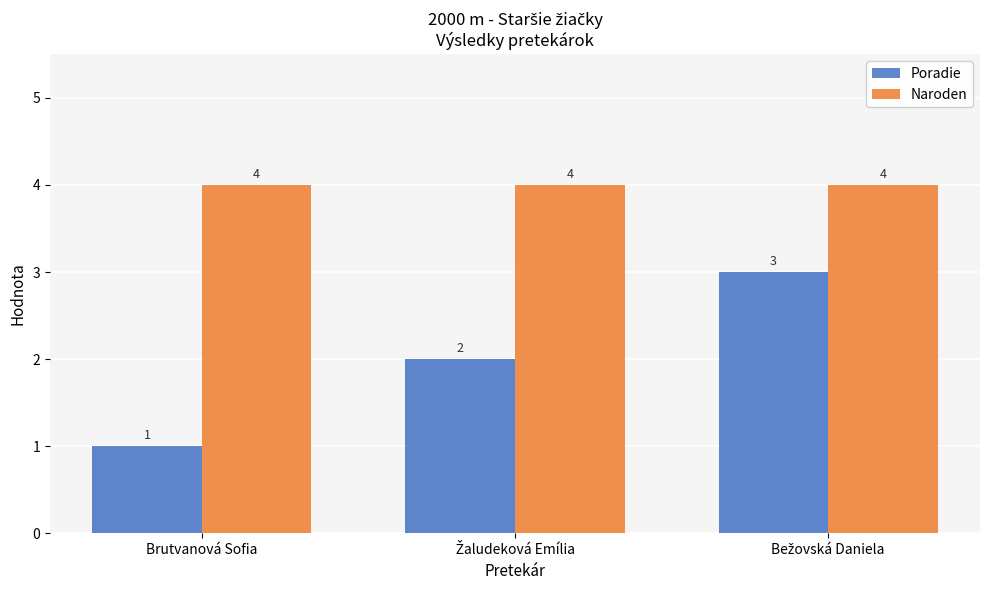

At how many categories does at least one series exceed 2?

3